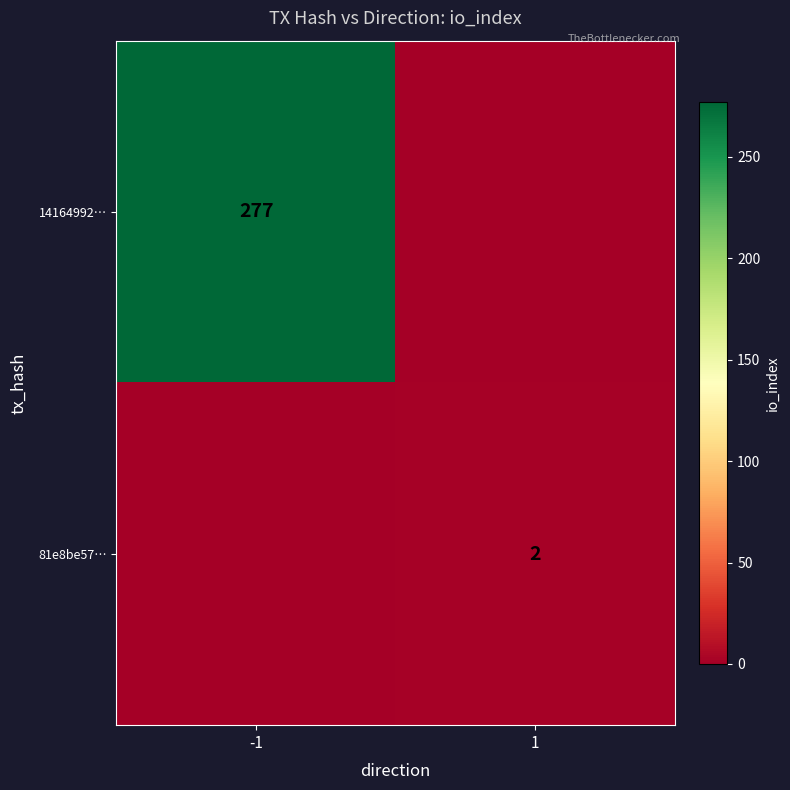

At how many categories does at least one series exceed 167?

1